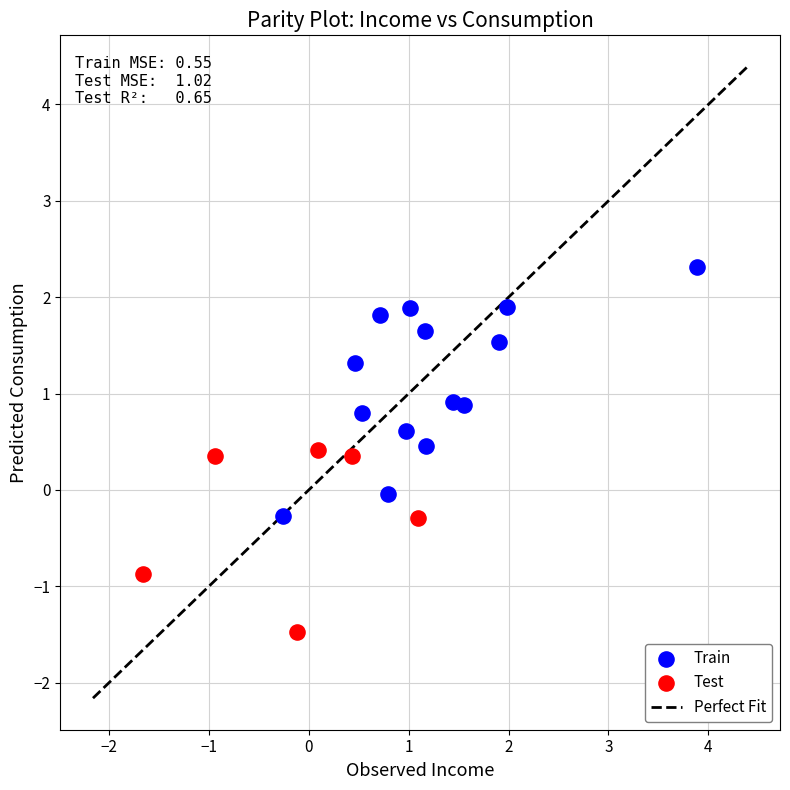

Which series has the largest Y range (max minus min)?

Train